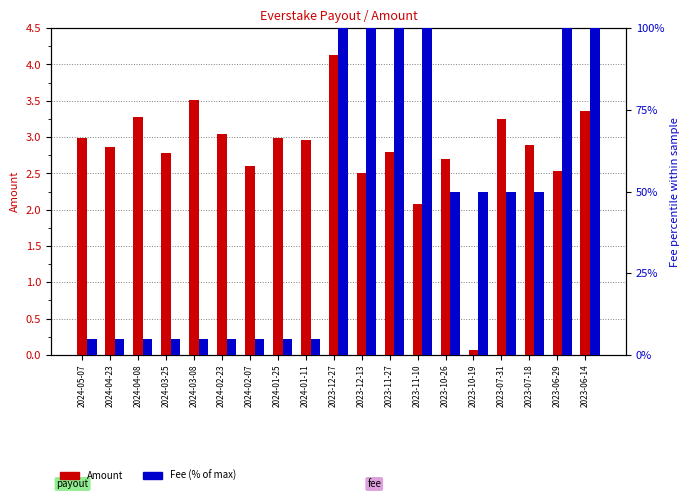

Read the Amount value at 2024-02-07.

2.6